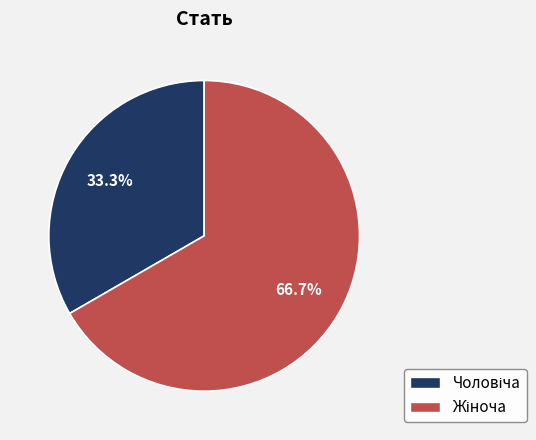

Does any single category account for the majority?

Yes